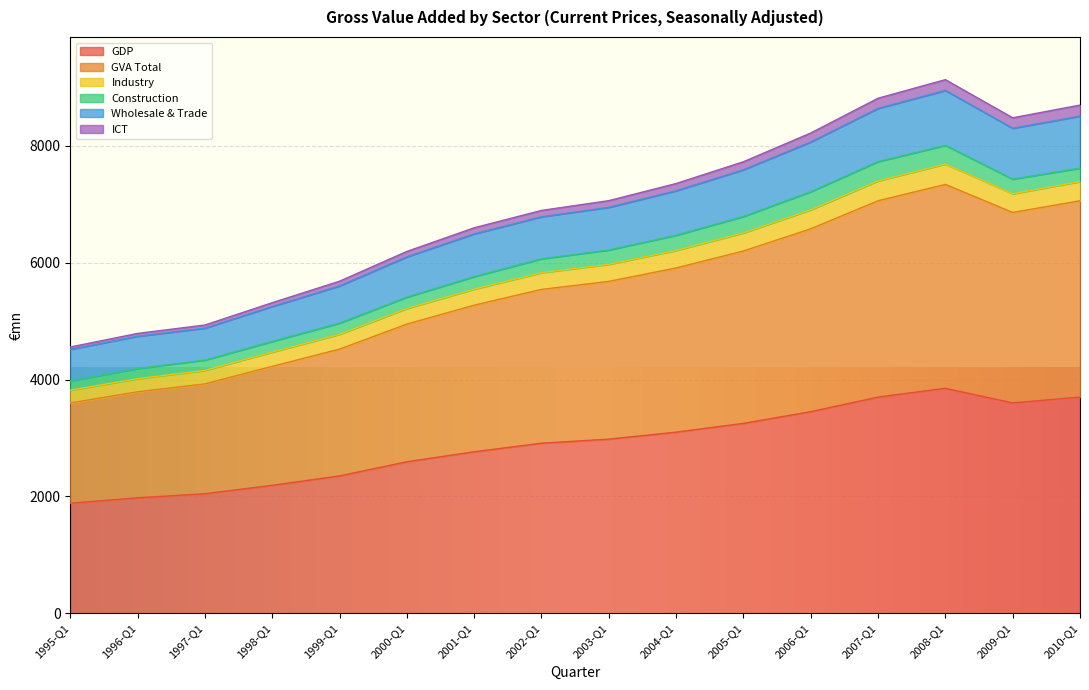

The value of GDP at 2002-Q1 is 2910.5. True or false?

True